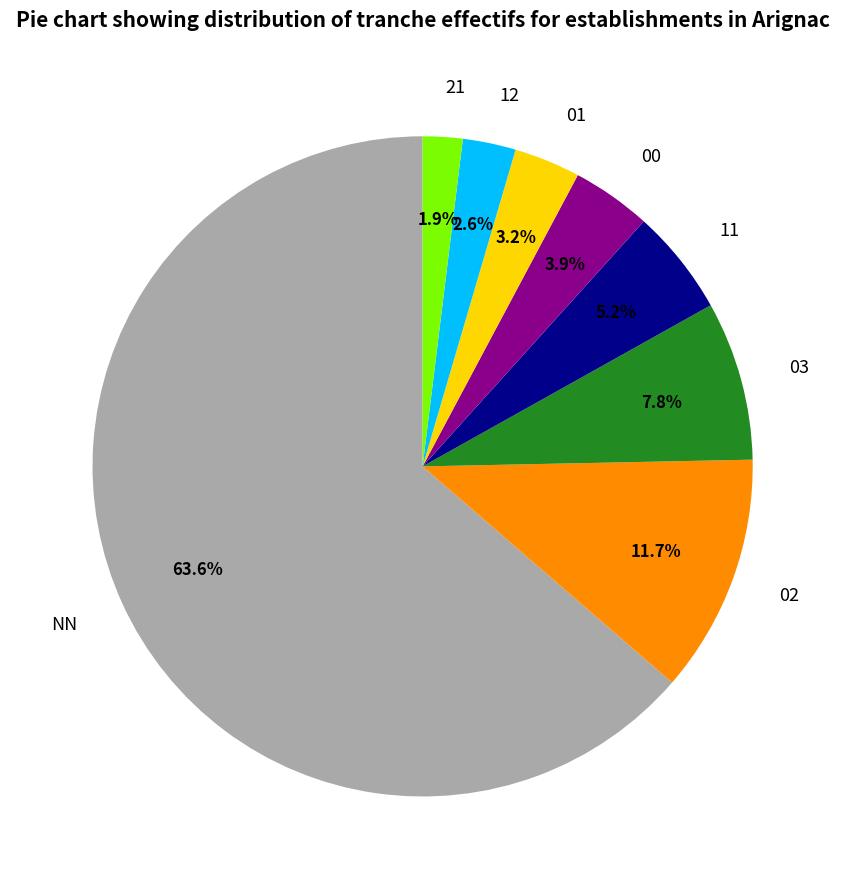

Rank the categories by value from lowest to highest.

21, 12, 01, 00, 11, 03, 02, NN